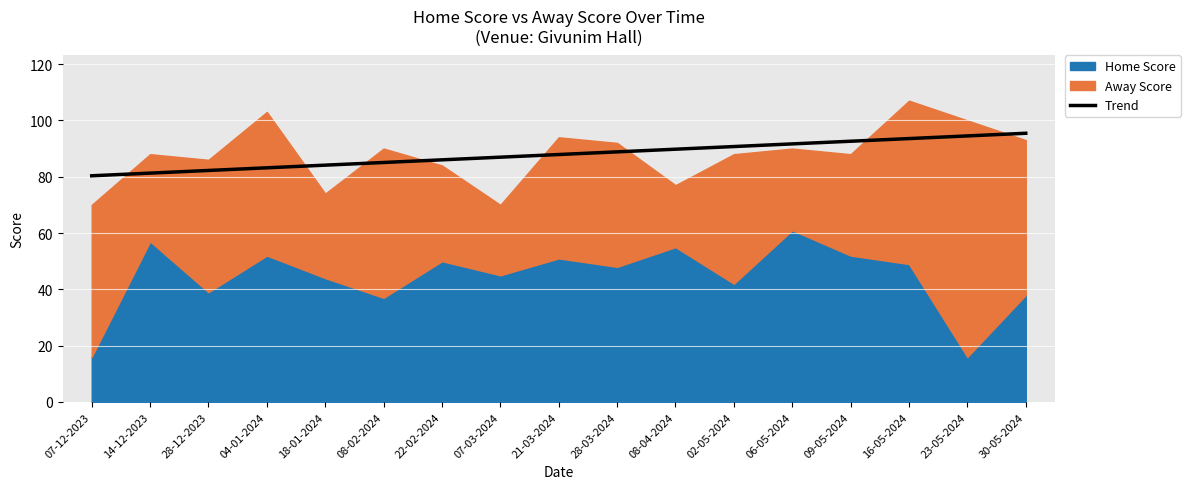

How many lines are shown in the chart?

1